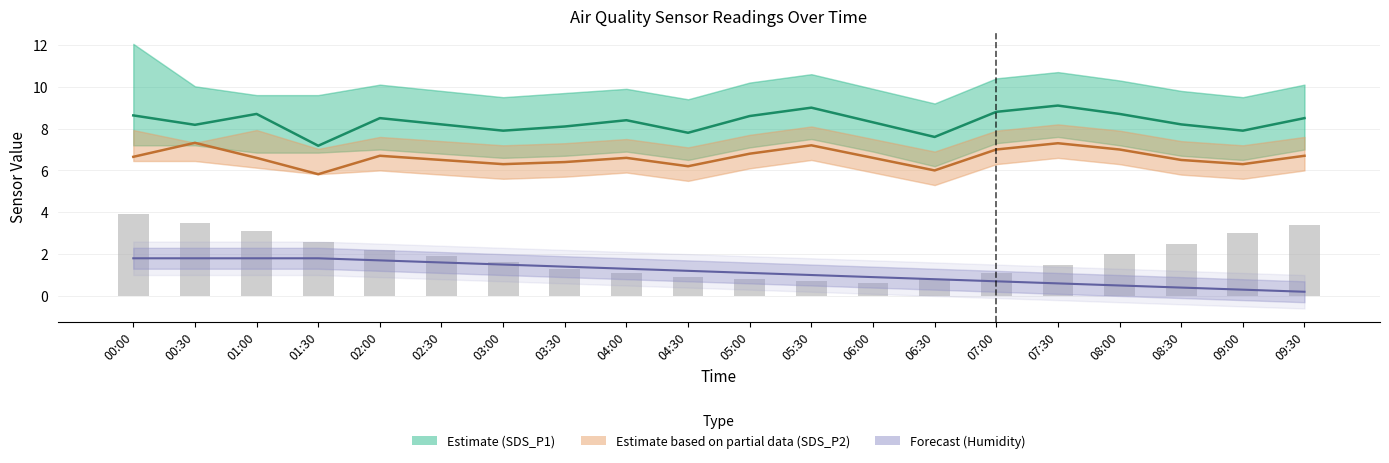

Reading left to right, transcribe all the data shown in this chart.

SDS_P1 (Estimate): 8.6	8.2	8.7	7.2	8.5	8.2	7.9	8.1	8.4	7.8	8.6	9.0	8.3	7.6	8.8	9.1	8.7	8.2	7.9	8.5
SDS_P2 (Partial Estimate): 6.7	7.3	6.6	5.8	6.7	6.5	6.3	6.4	6.6	6.2	6.8	7.2	6.6	6.0	7.0	7.3	7.0	6.5	6.3	6.7
Humidity (Forecast): 1.8	1.8	1.8	1.8	1.7	1.6	1.5	1.4	1.3	1.2	1.1	1.0	0.9	0.8	0.7	0.6	0.5	0.4	0.3	0.2
Temperature (offset): 3.9	3.5	3.1	2.6	2.2	1.9	1.6	1.3	1.1	0.9	0.8	0.7	0.6	0.8	1.1	1.5	2.0	2.5	3.0	3.4